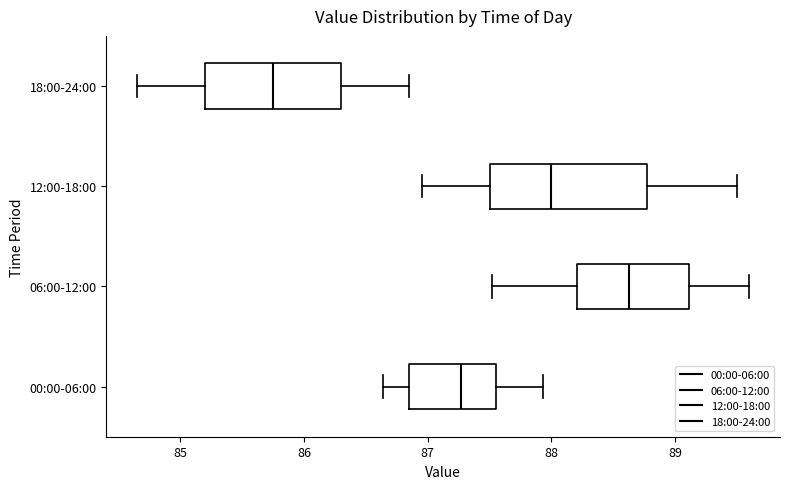

Which box's median line is the furthest to the left?

18:00-24:00